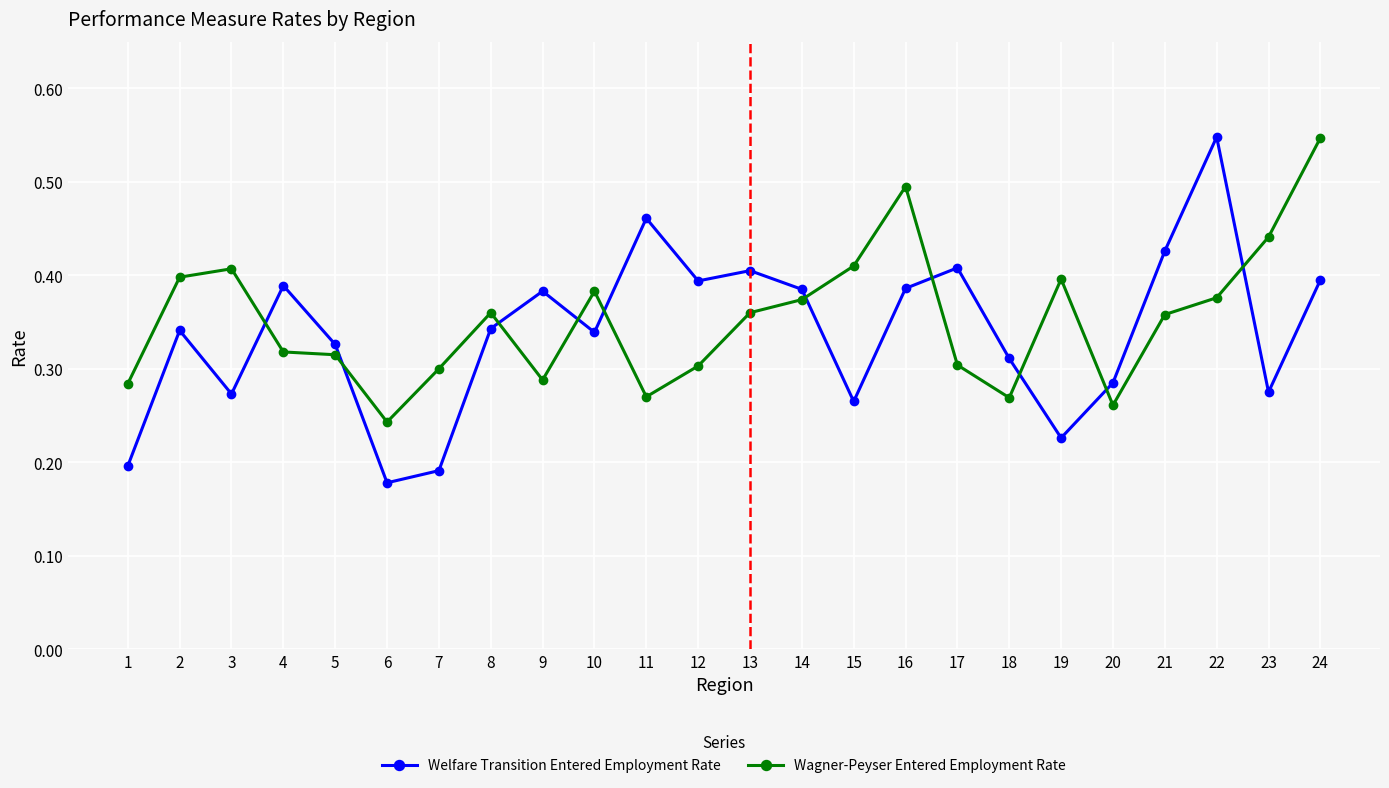

Is the value of Welfare Transition Entered Employment Rate at 5 greater than the value of Wagner-Peyser Entered Employment Rate at 17?

Yes